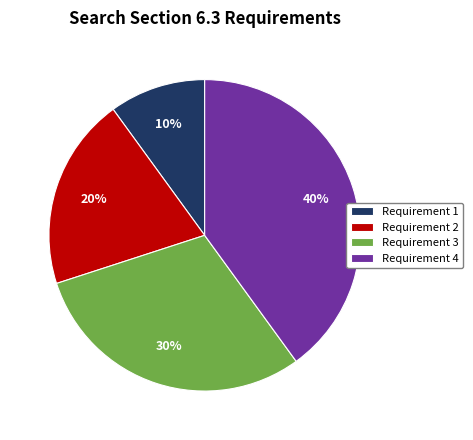

Count the number of slices in the pie.

4